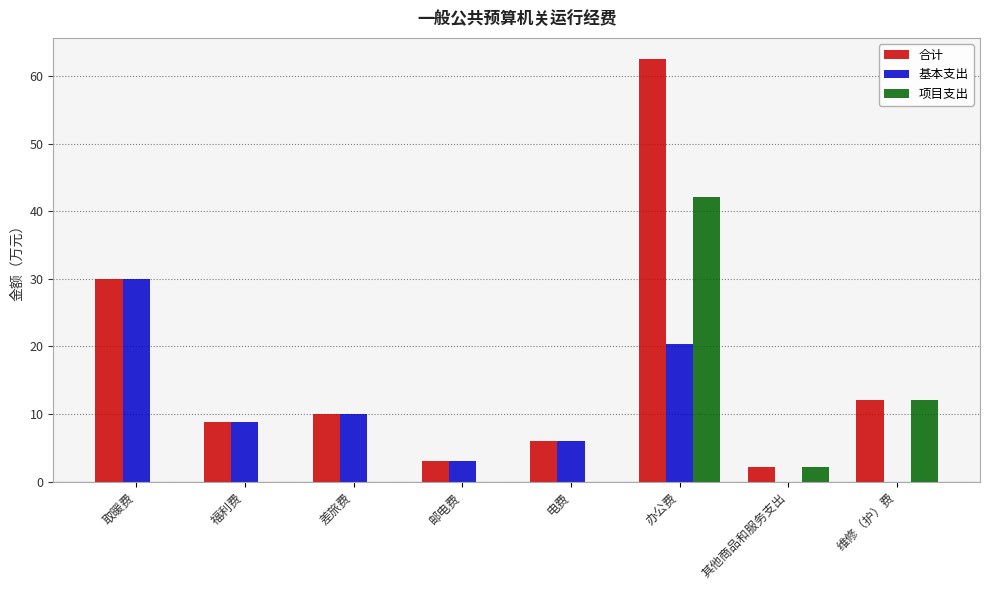

How many distinct data groups are displayed?

3